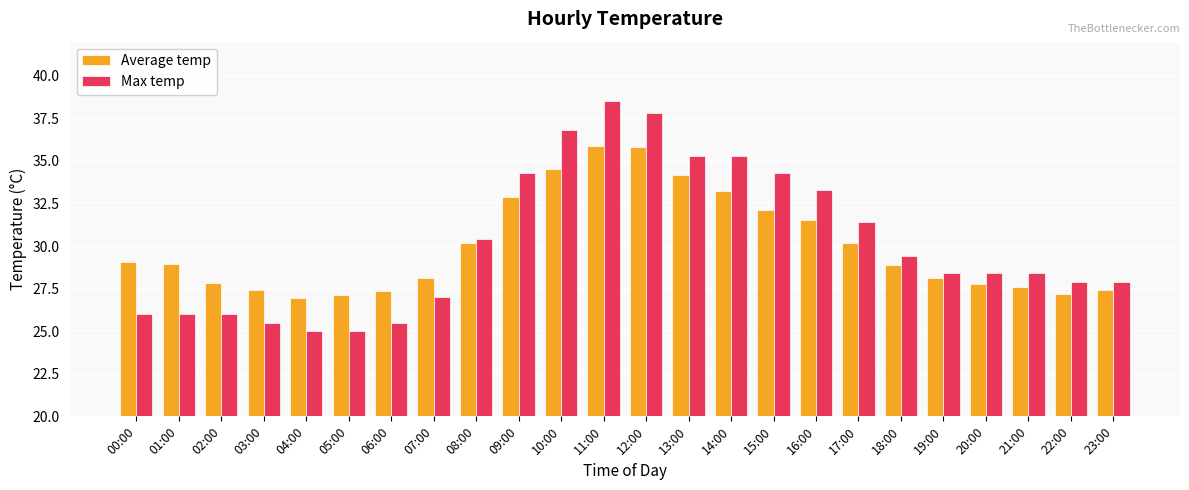

Which label corresponds to the largest value in the chart?

11:00